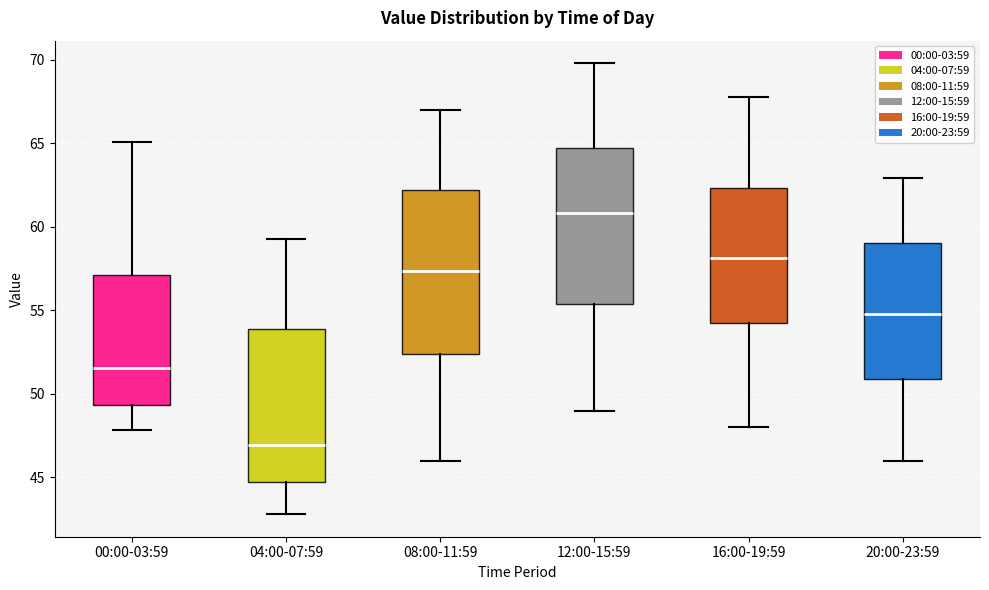

Which box is the tallest, from its lower edge to its upper edge?

08:00-11:59